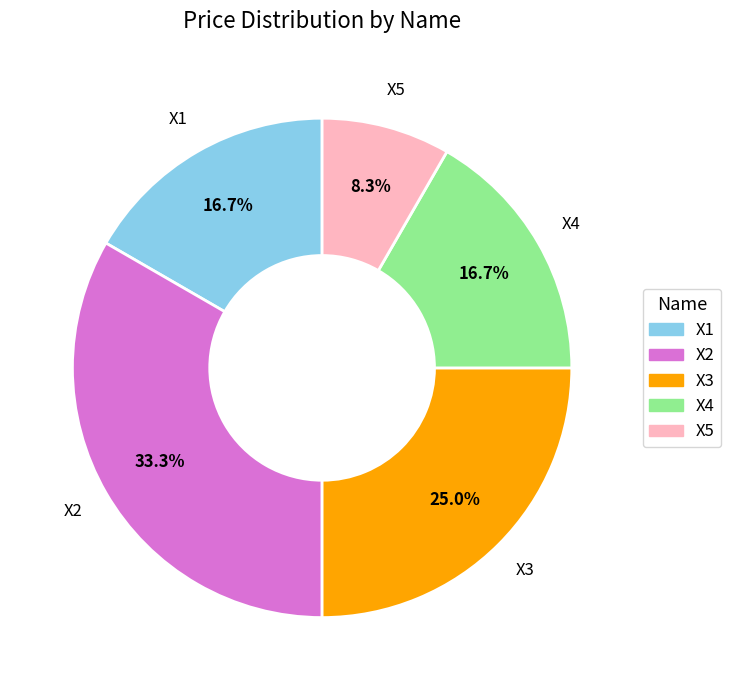

Approximately how many times larger is the value at X5 compared to X1?

0.5